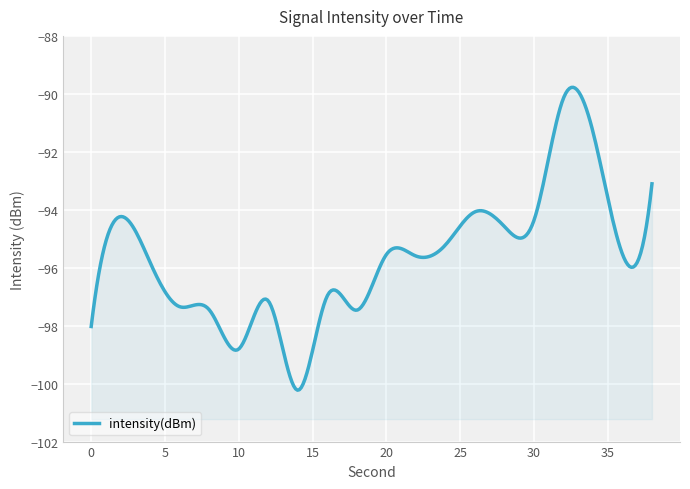

What is the difference between the maximum and minimum values?

10.1